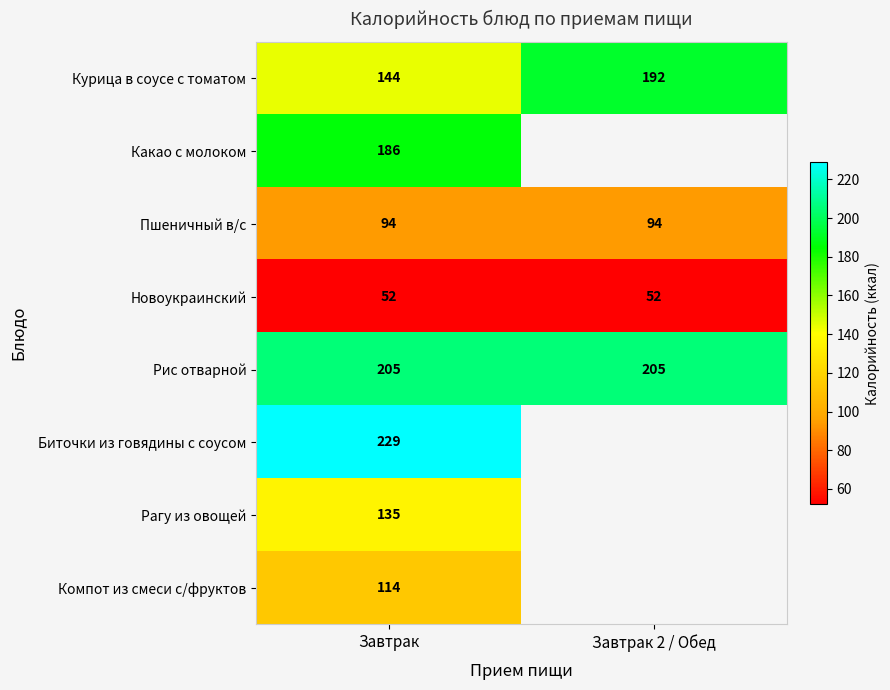

At Завтрак, list the series in order from smallest to largest.

Новоукраинский, Пшеничный в/с, Компот из смеси с/фруктов, Рагу из овощей, Курица в соусе с томатом, Какао с молоком, Рис отварной, Биточки из говядины с соусом